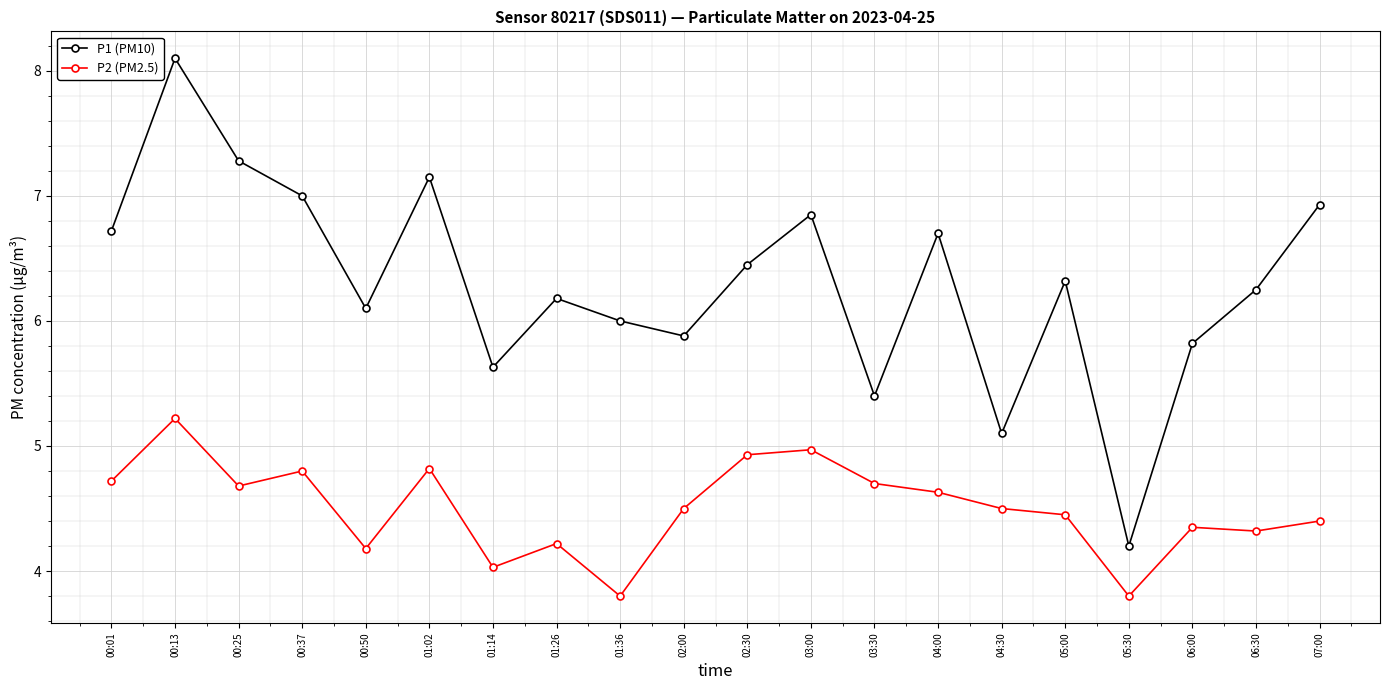

List the series in order of their peak value, lowest first.

P2 (PM2.5), P1 (PM10)